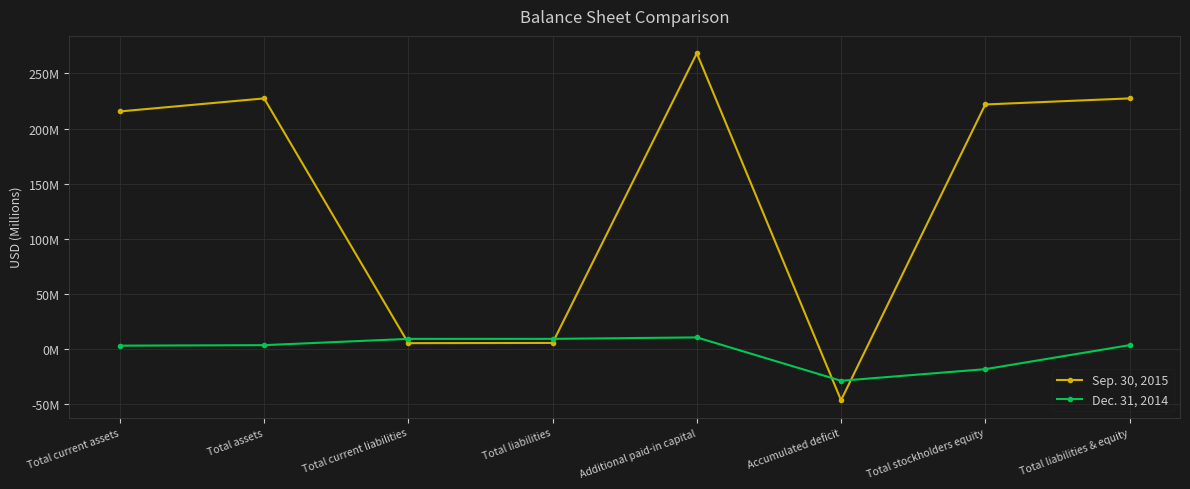

What is the total value across all series at Accumulated deficit?

-75.3